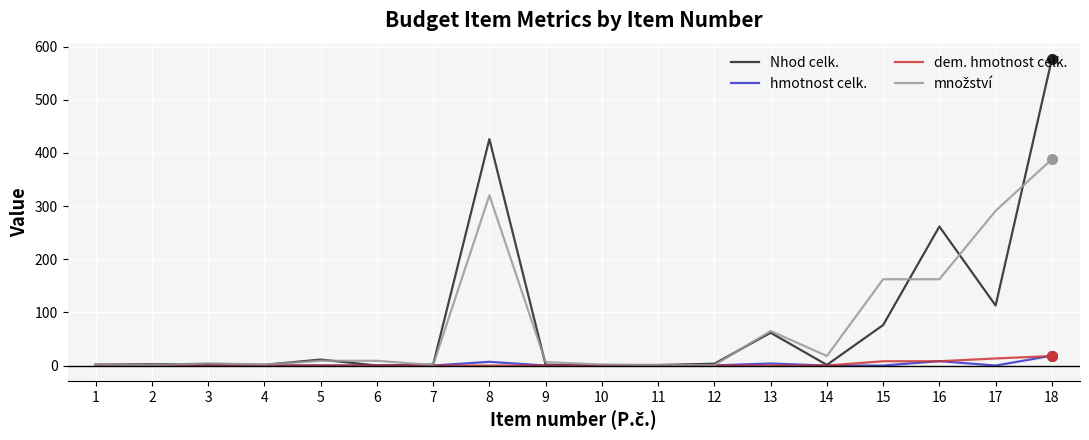

Does the chart have visible grid lines?

Yes